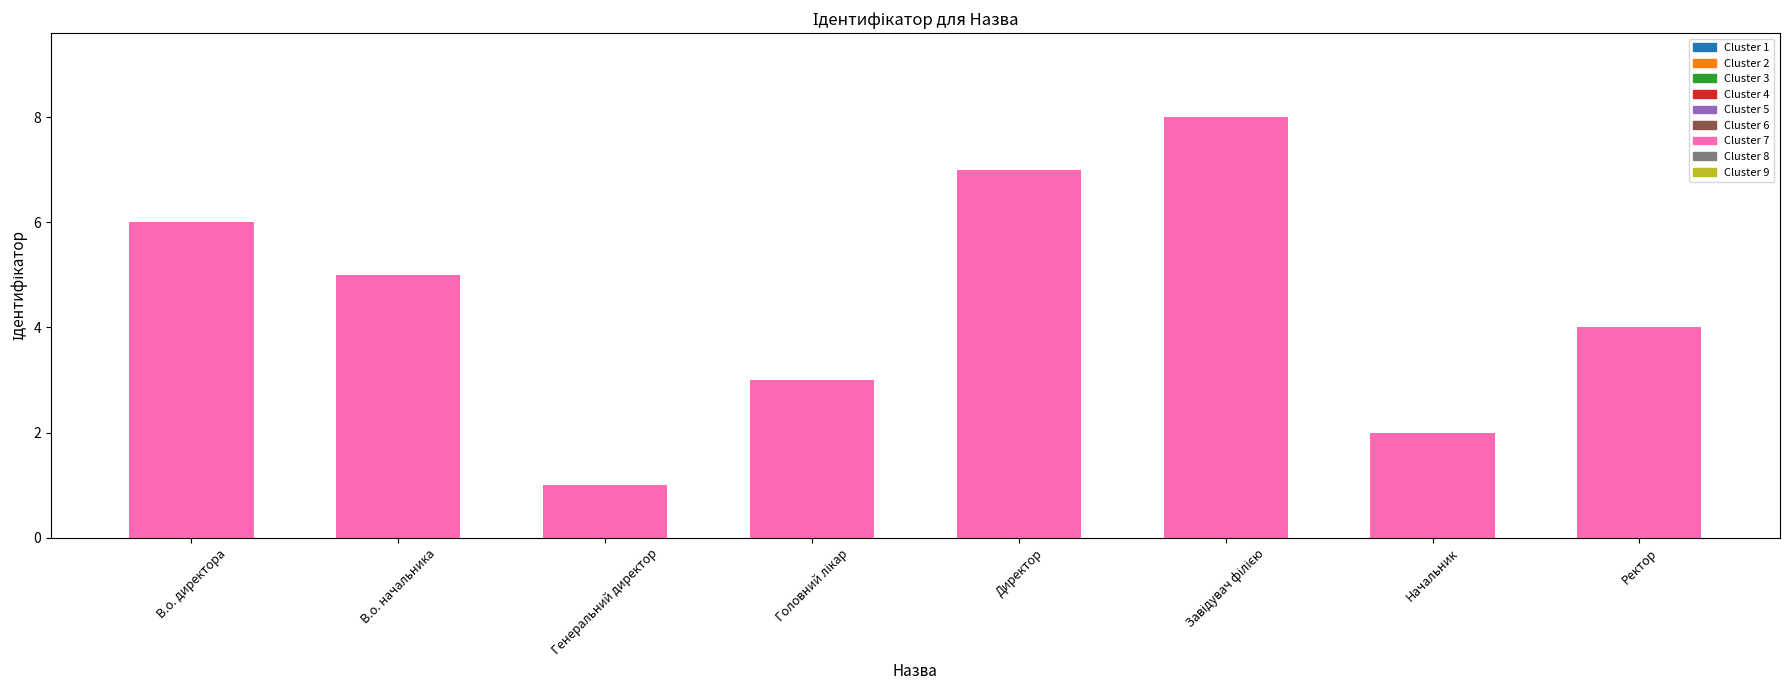

What is the sum of the values at Ректор and Начальник?

6